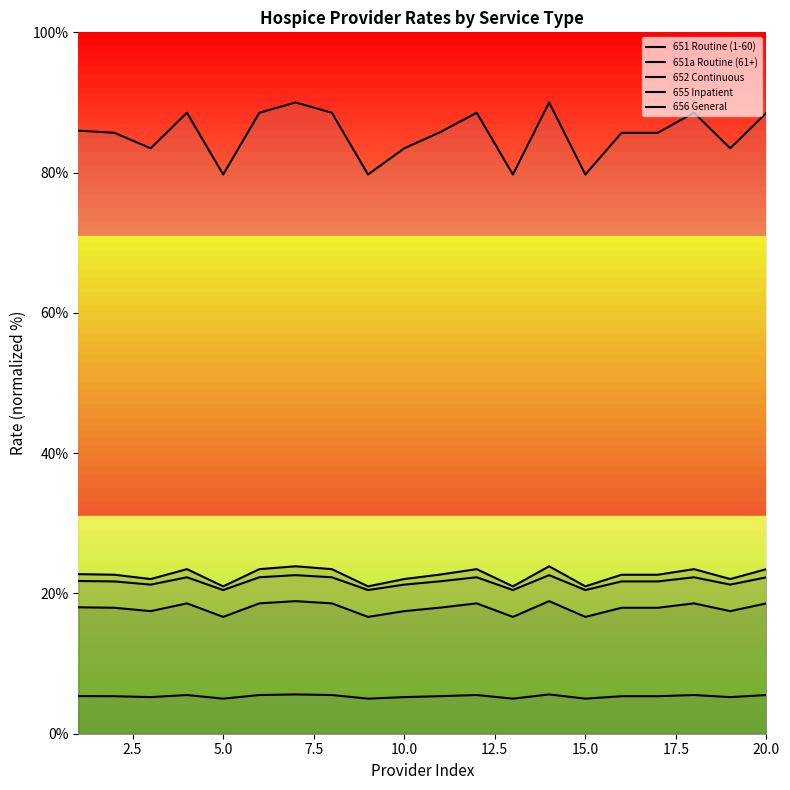

What value does the 656 General series have at 19?

83.5